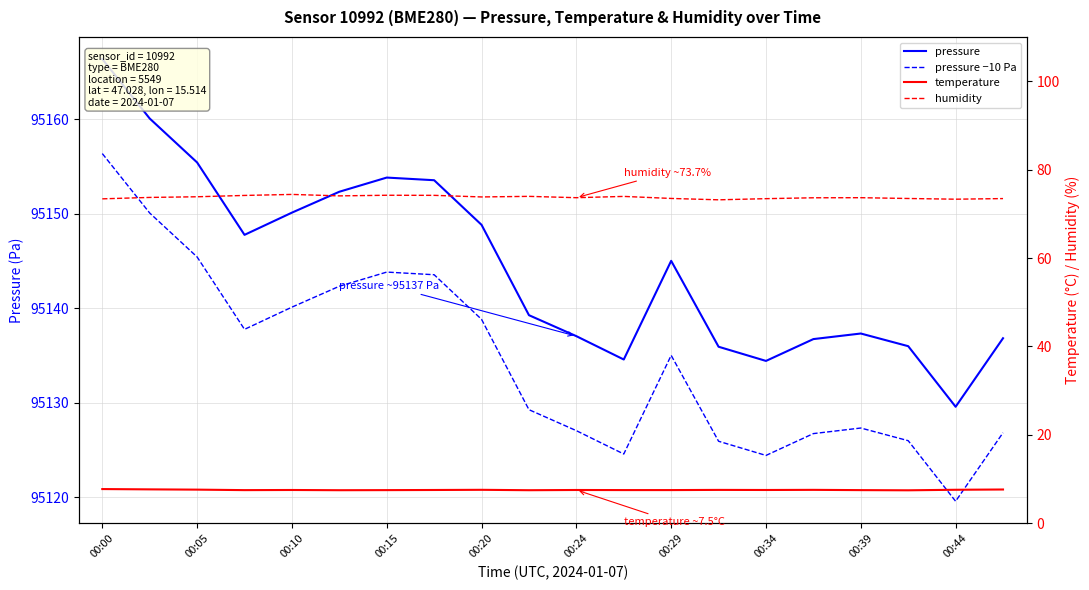

Where is the first local minimum for temperature?

00:15